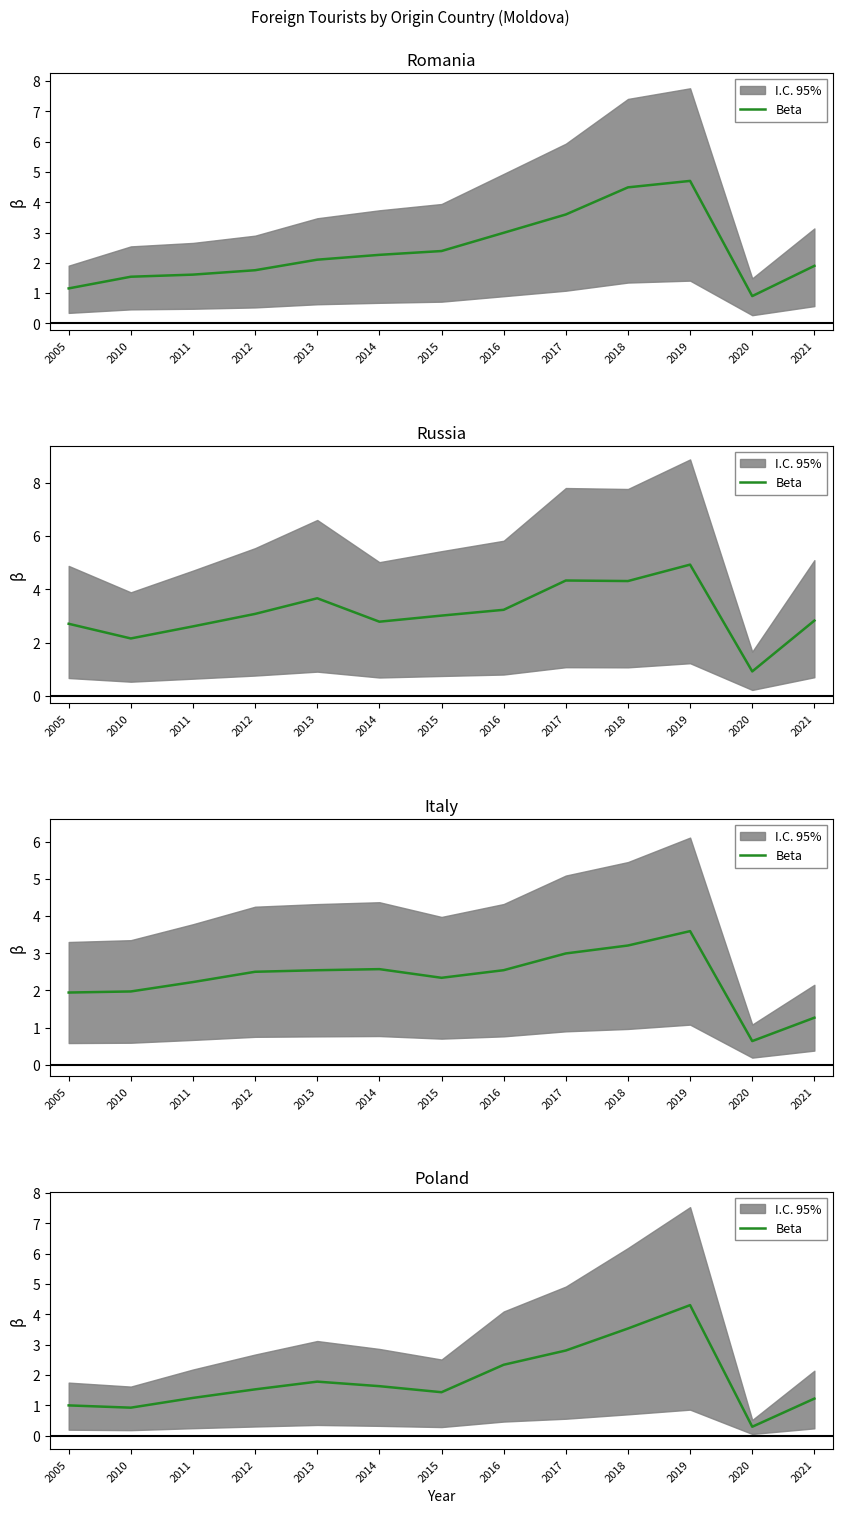

Rank the categories by value from lowest to highest.

2020, 2010, 2005, 2021, 2011, 2015, 2012, 2014, 2013, 2016, 2017, 2018, 2019